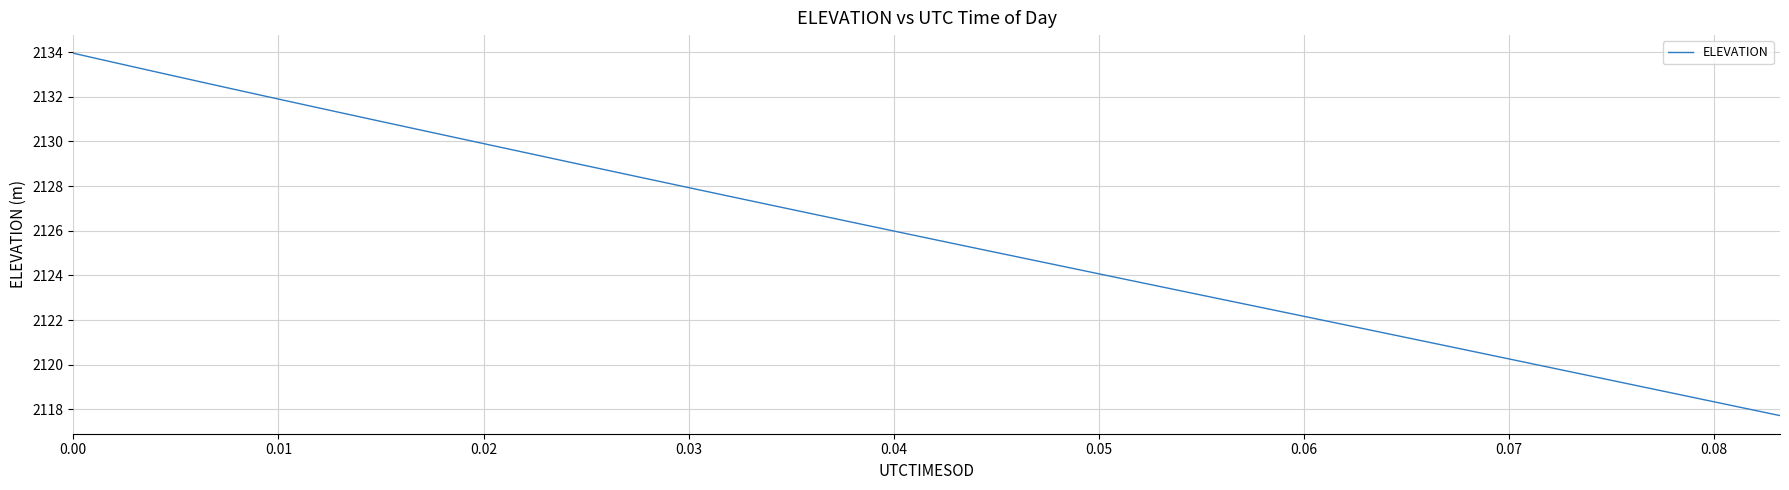

What is the smallest value displayed?

2117.7